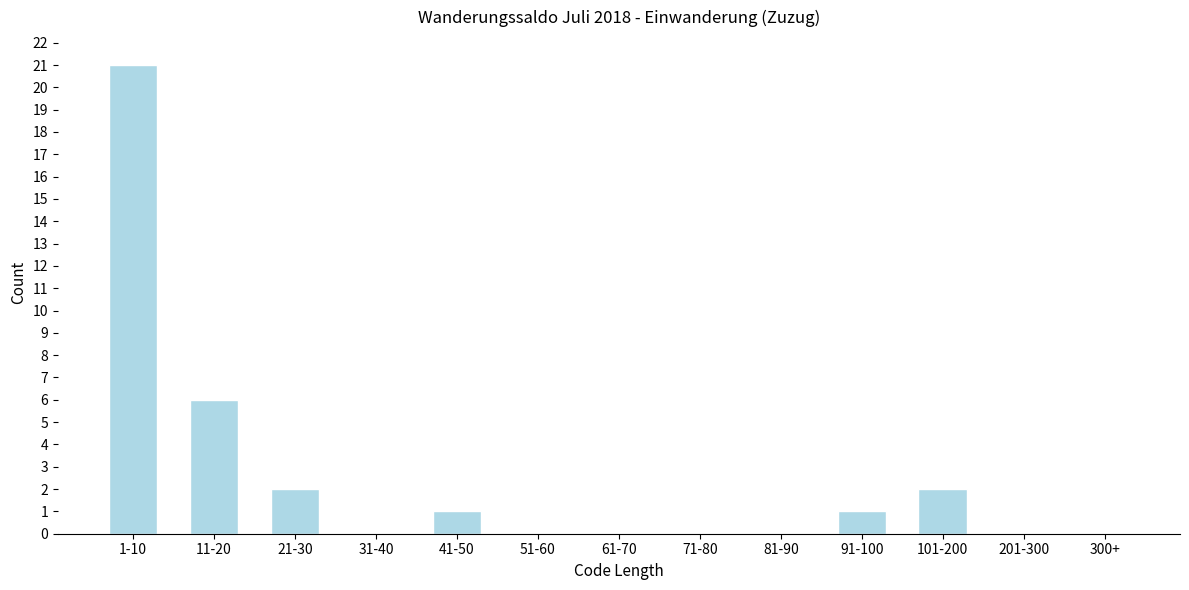

Reading left to right, what are all the values shown in this chart?

1-10=21	11-20=6	21-30=2	31-40=0	41-50=1	51-60=0	61-70=0	71-80=0	81-90=0	91-100=1	101-200=2	201-300=0	300+=0